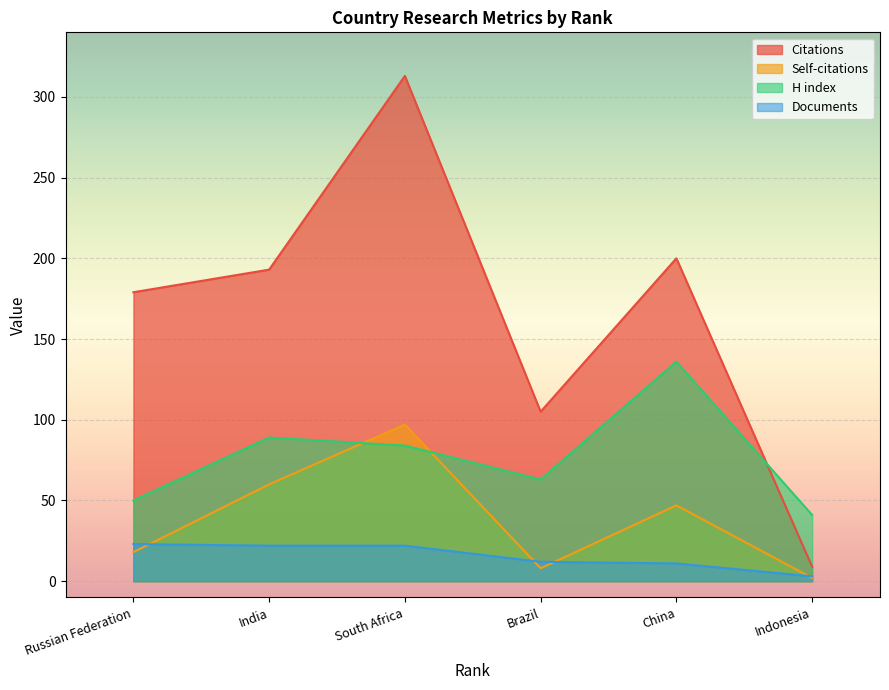

True or false: Citations and Self-citations cross at least once.

False